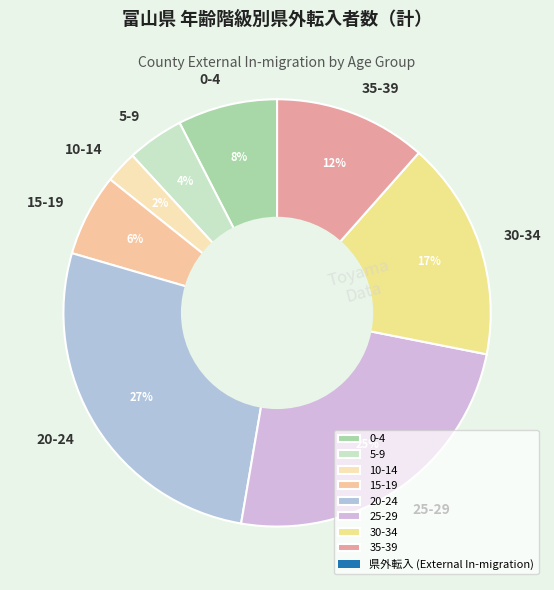

How many slices are in this pie chart?

8